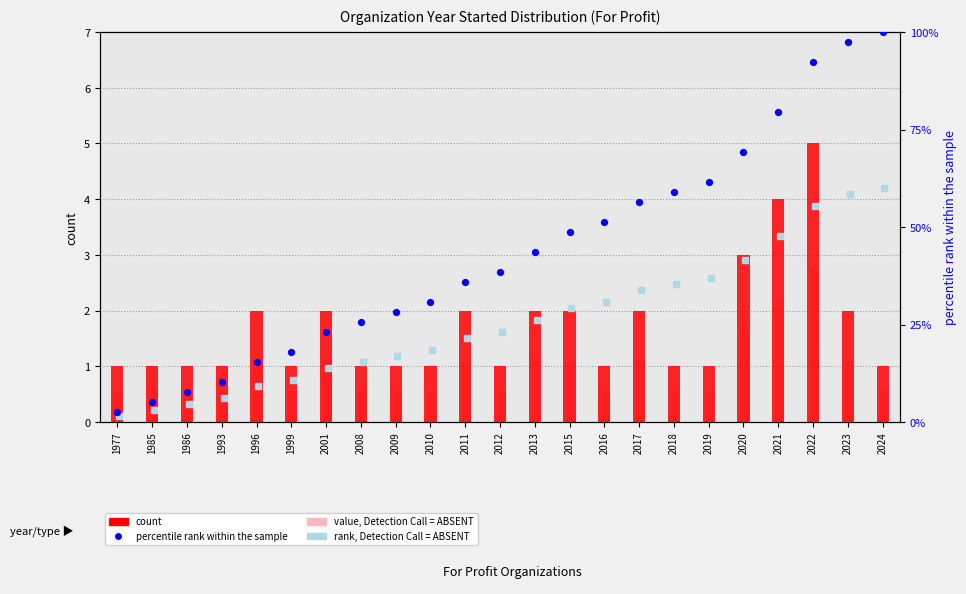

Which series reaches the maximum Y coordinate?

percentile rank within the sample